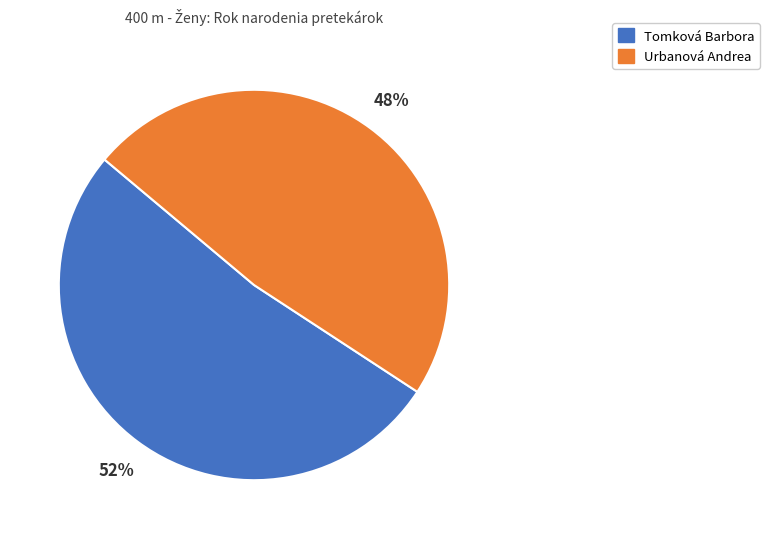

Which slice is the smallest?

Urbanová Andrea